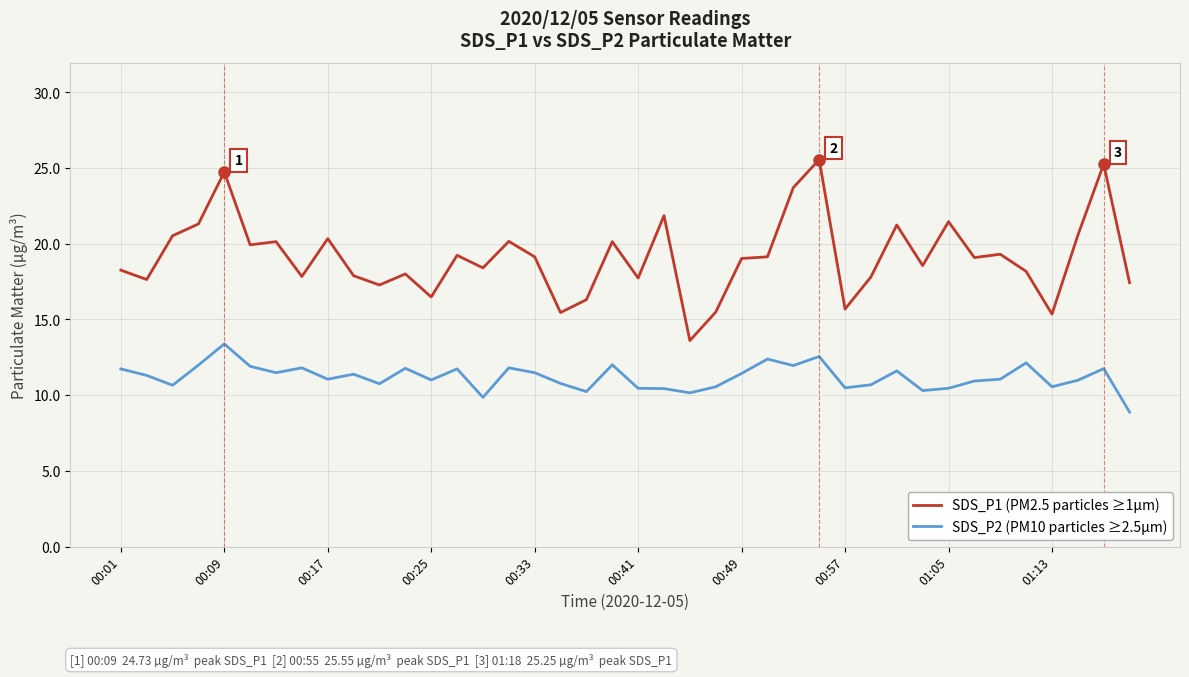

Which series has the widest spread of values?

SDS_P1 (PM2.5 particles ≥1µm)